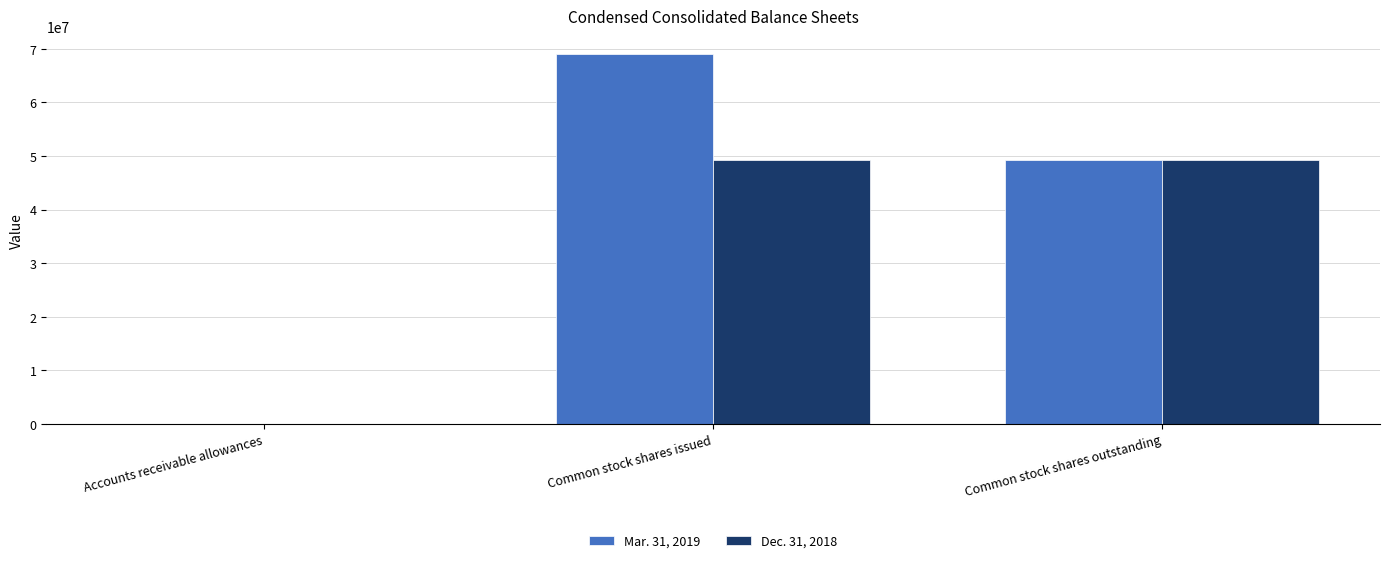

Is it true that Mar. 31, 2019 equals 126 at Accounts receivable allowances?

True